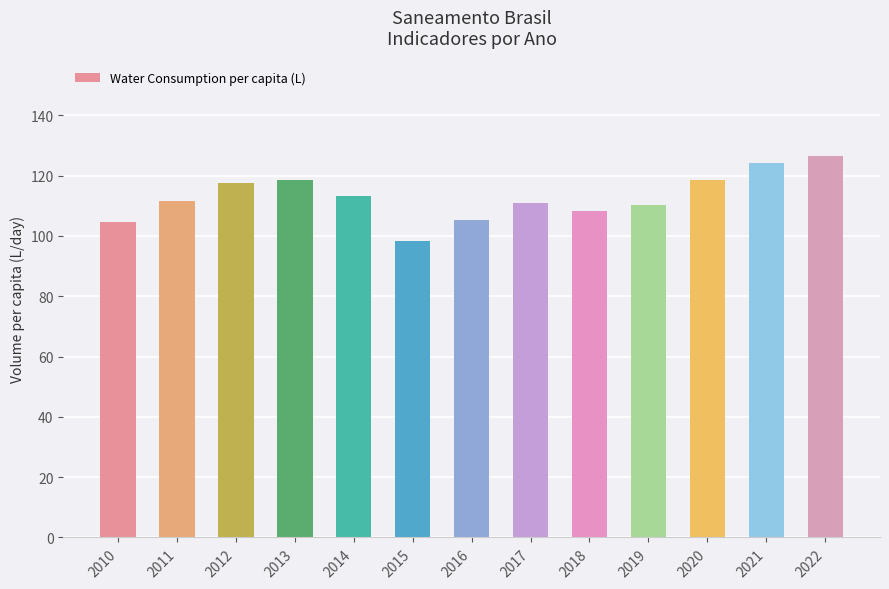

What is the difference between the values at 2015 and 2012?

19.4